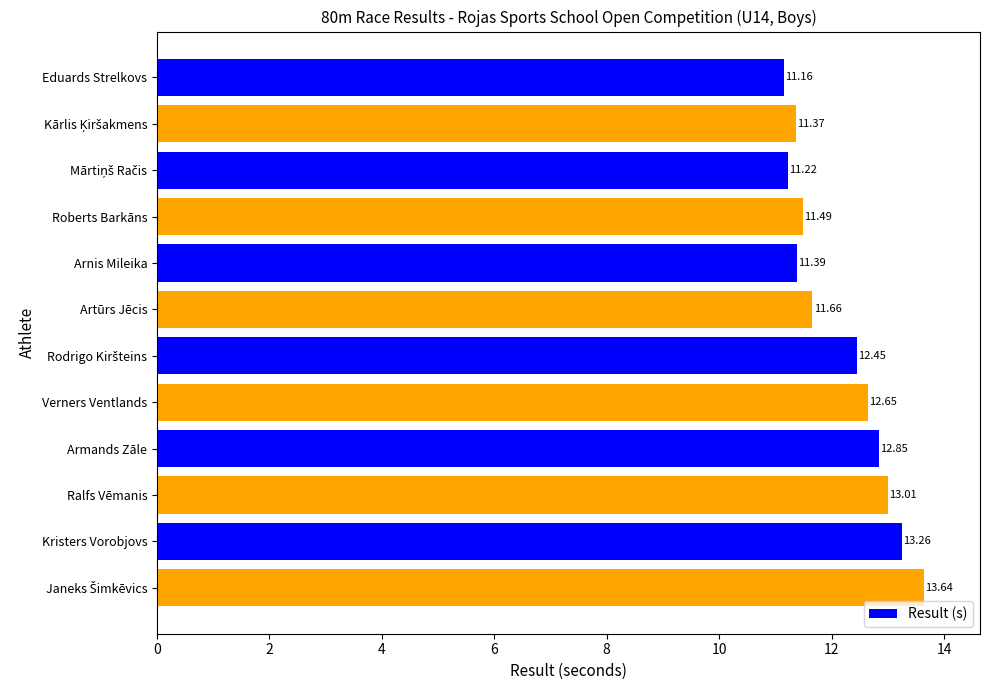

What is the minimum value shown in the chart?

11.2